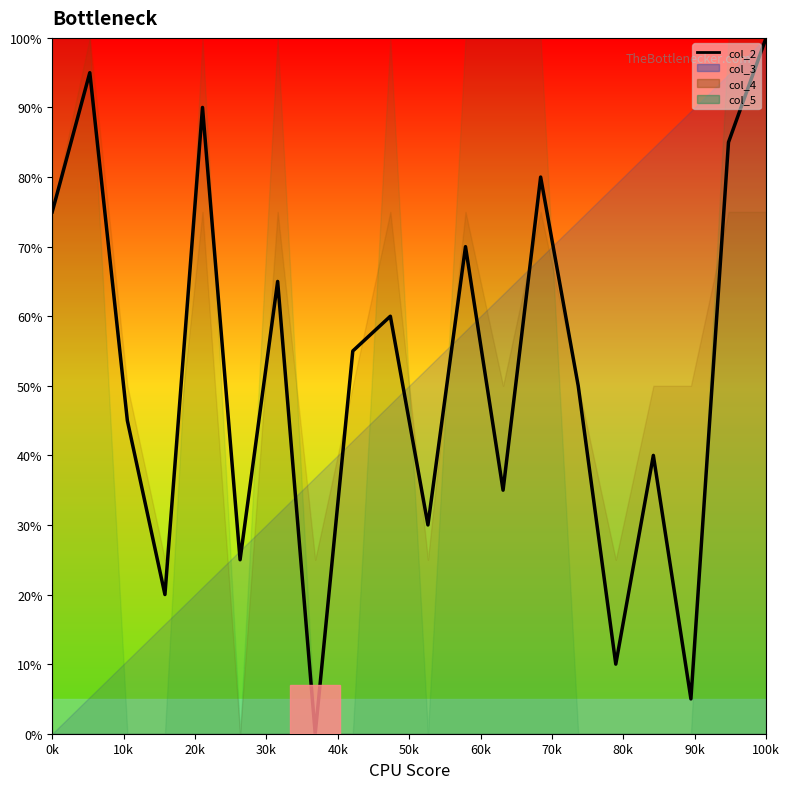

How many lines are shown in the chart?

1